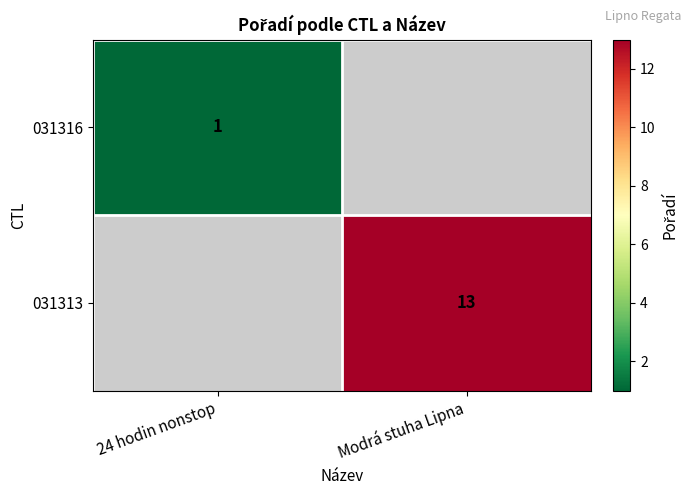

The 031313 series shows 13 at Modrá stuha Lipna. True or false?

True